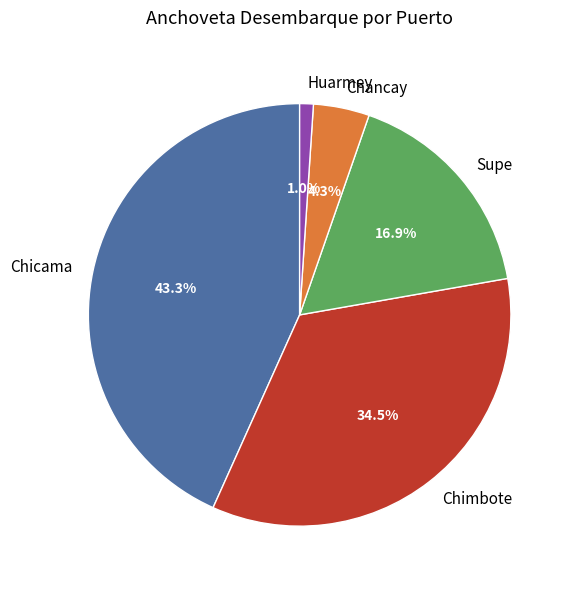

What percentage is NOT represented by Chimbote?

65.5%